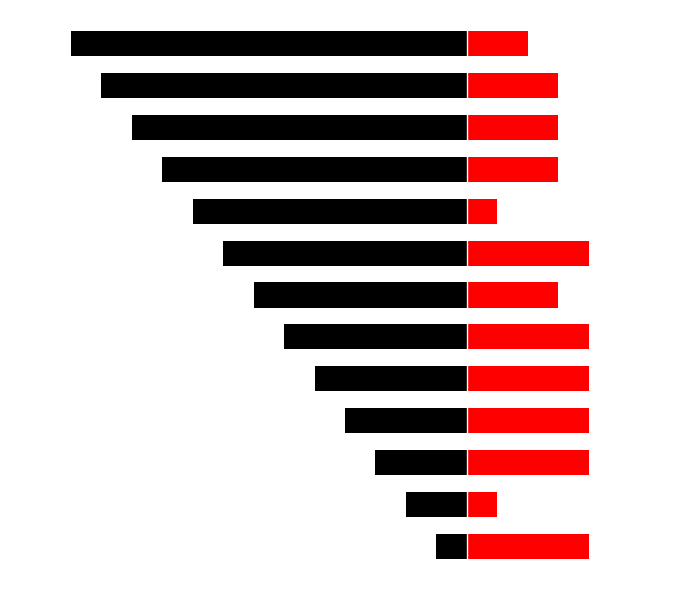

True or false: Rank has a value of -4 at 3.

True